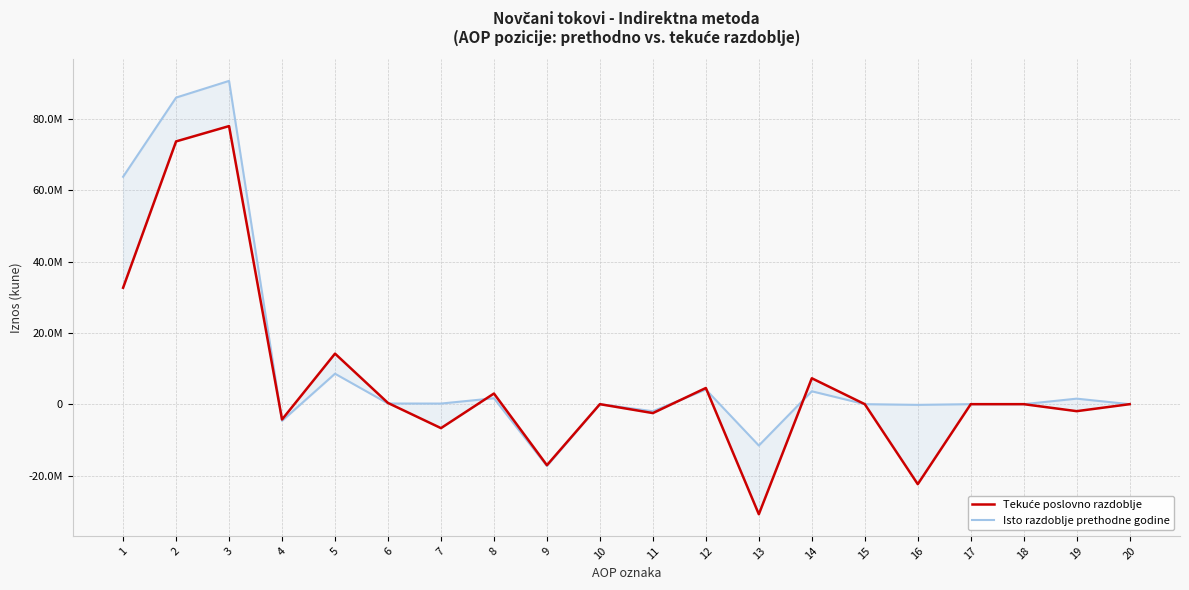

What is the difference between the second highest and second lowest values in the Isto razdoblje prethodne godine series?

97556652